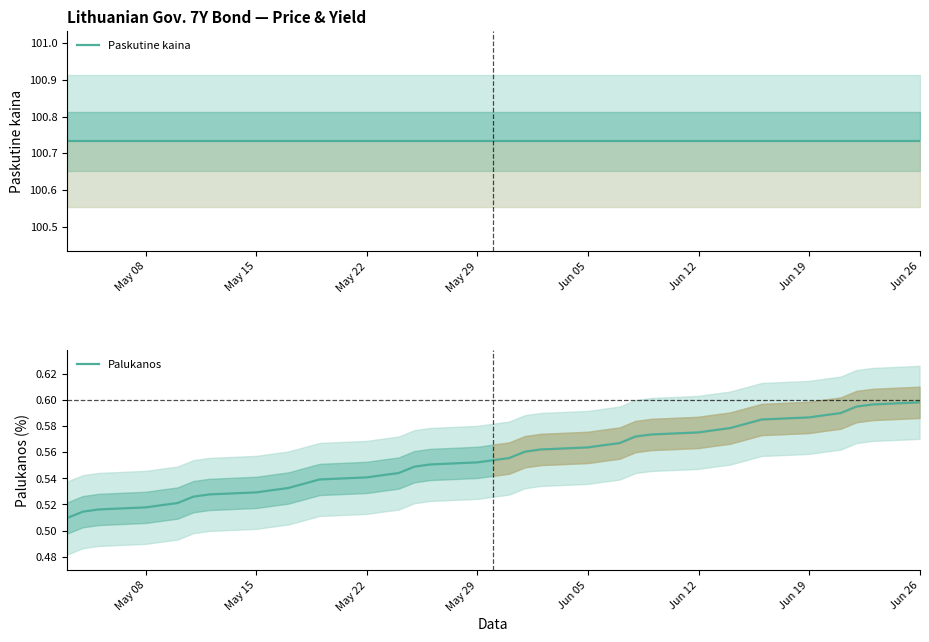

Is it true that Palukanos equals 0.1 at May 08?

False